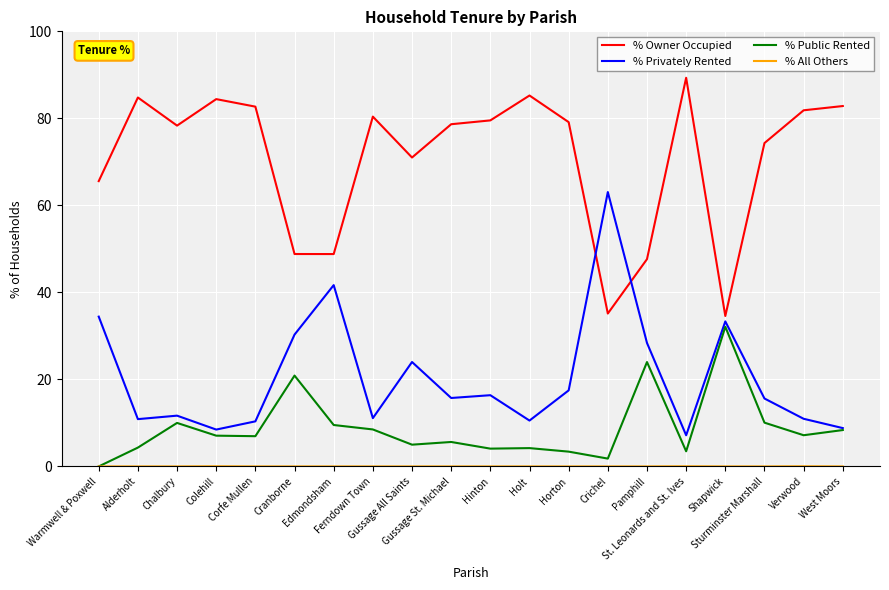

At which label is % Public Rented closest to 16?

Cranborne